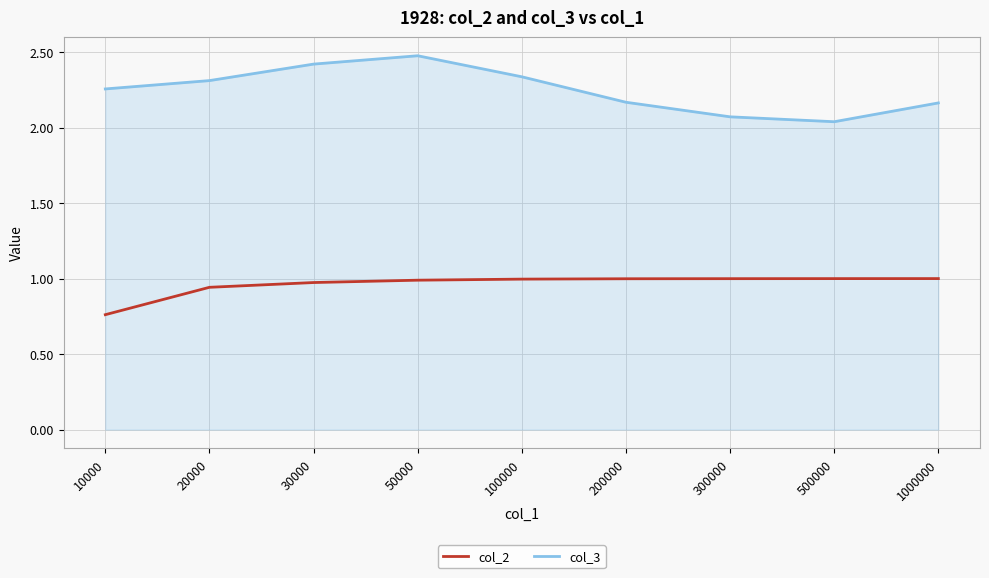

Which series has the widest spread of values?

col_3